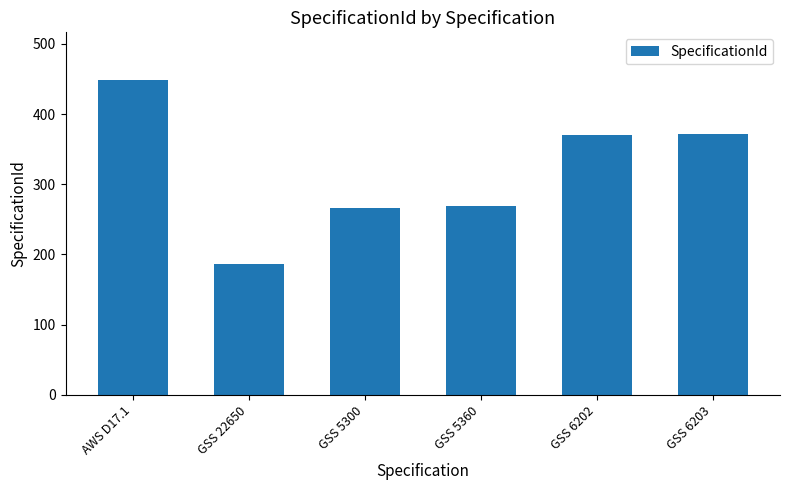

How many data points are less than 370?

3